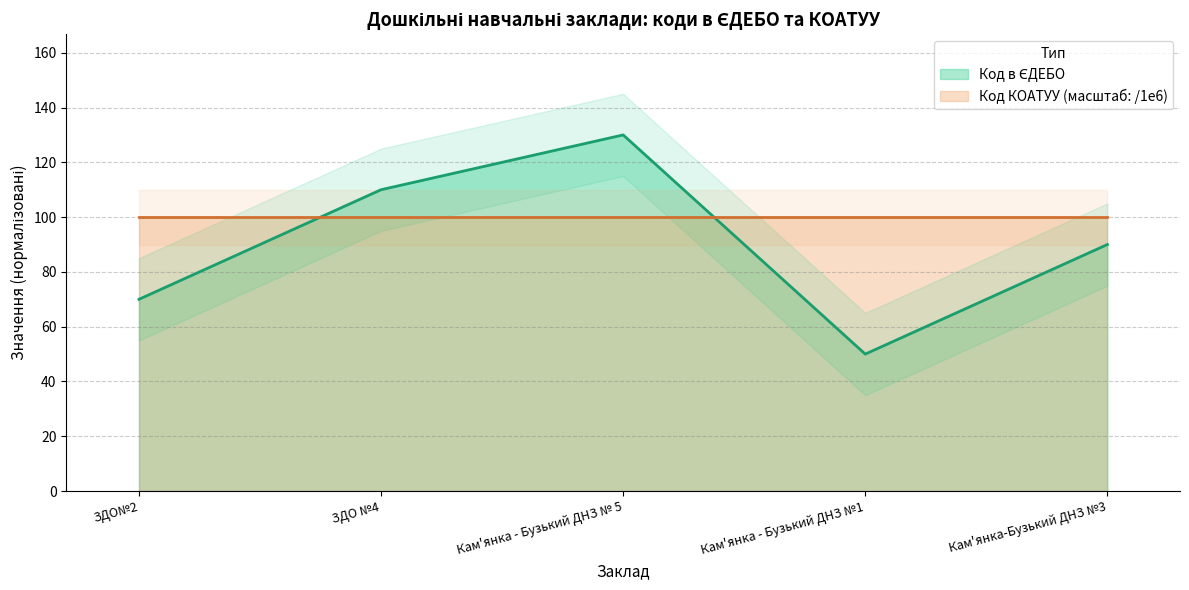

Is it true that the value at Кам'янка-Бузький ДНЗ №3 is 90?

True